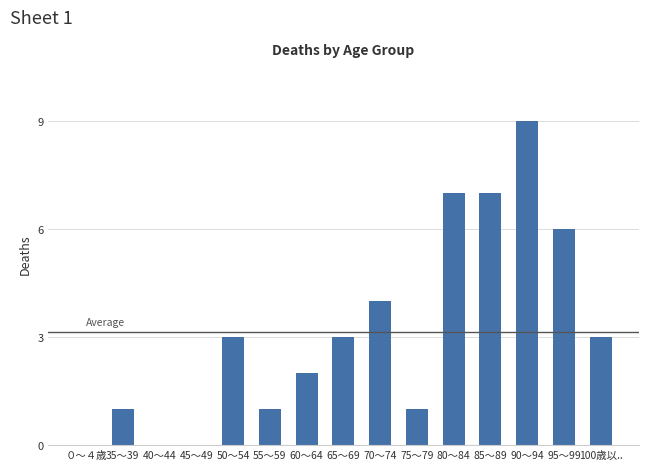

Approximately how many times larger is the value at 70～74 compared to 75～79?

4.0